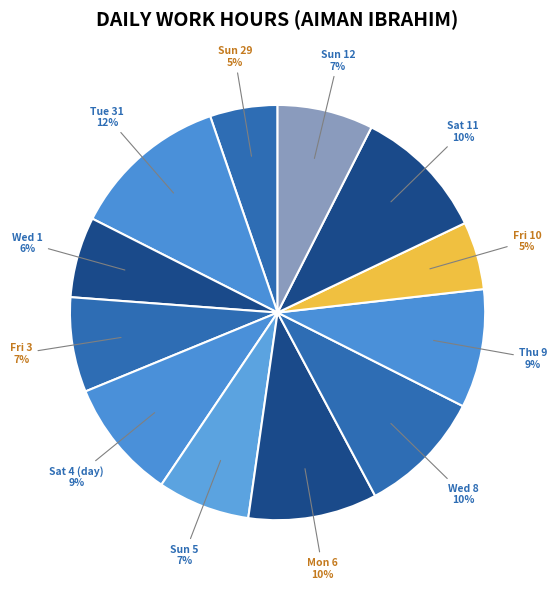

Is the sum of Sun 29 and Thu 9 greater than half?

No